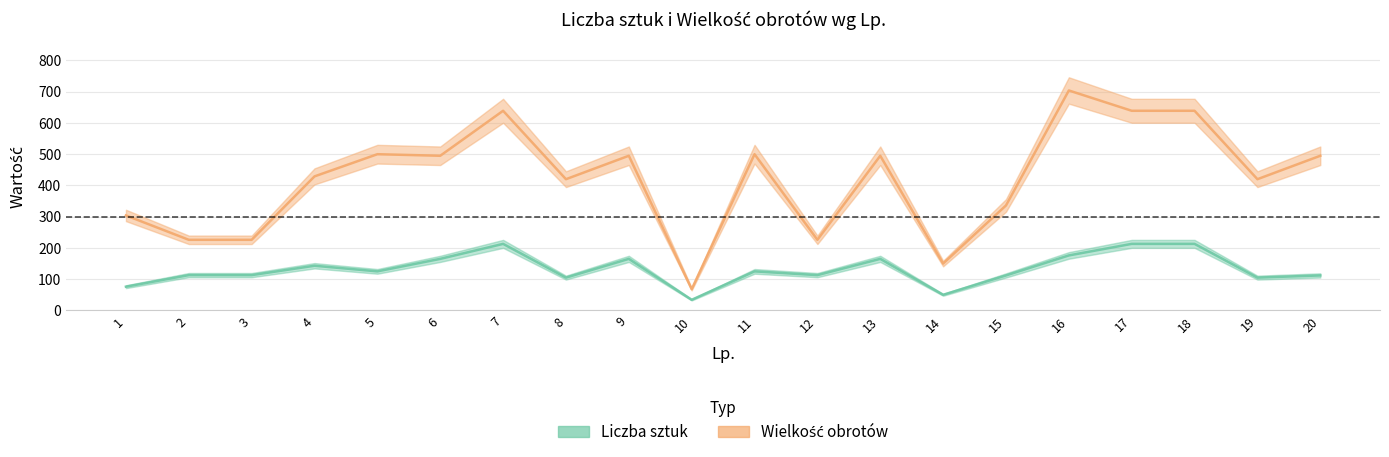

At which category does Liczba sztuk reach its first local peak?

4